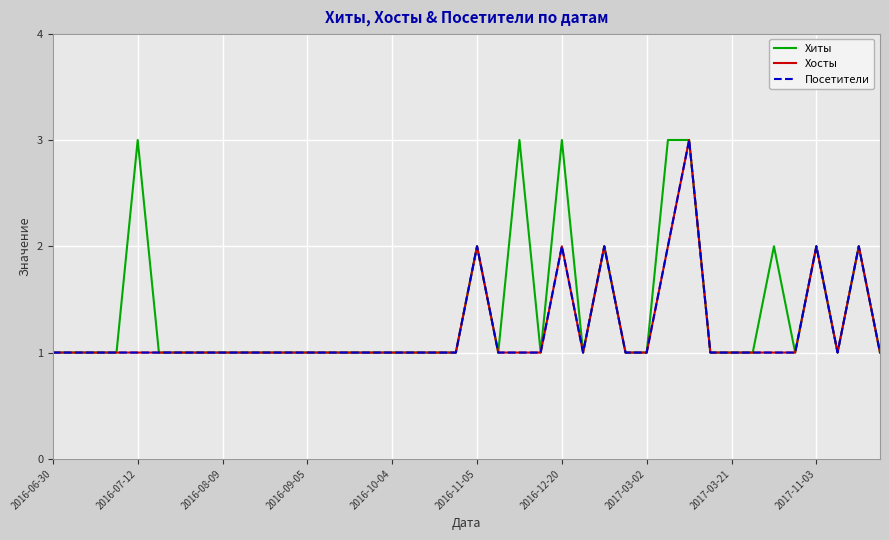

Does the chart have visible grid lines?

Yes